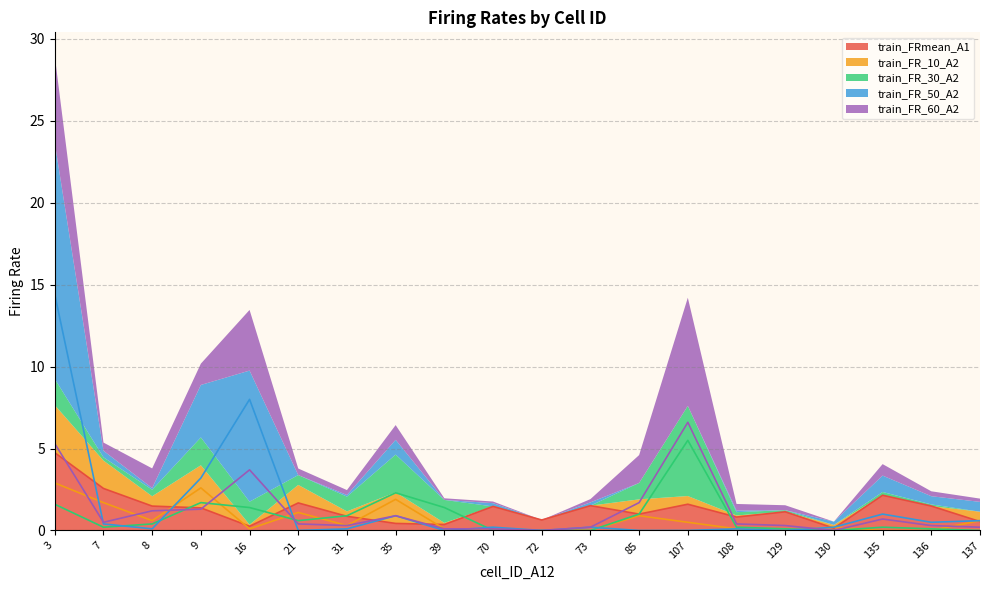

Which series has the largest total across all categories?

train_FR_50_A2